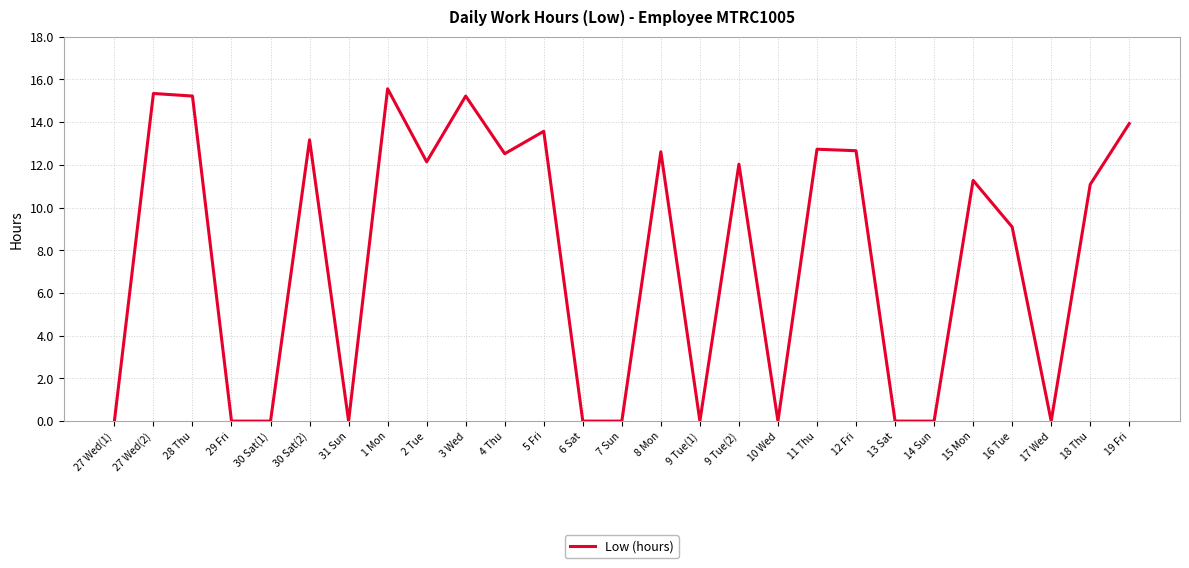

What position from the right is 28 Thu?

25